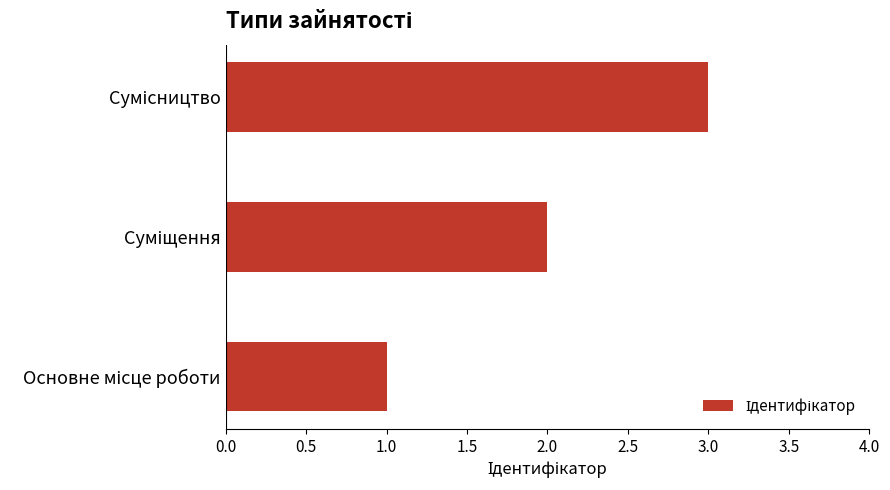

What is the greatest value displayed?

3